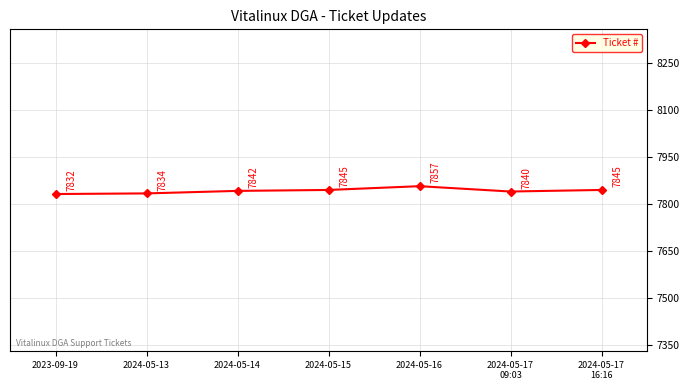

What is the label of the 2nd point from the right?

2024-05-17
09:03